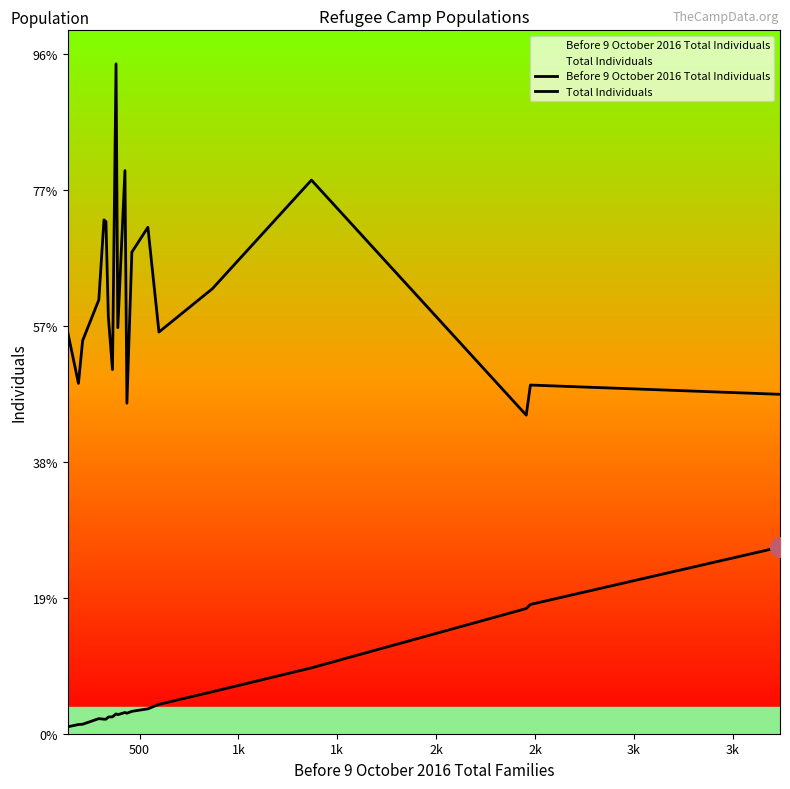

Which series has the largest Y range (max minus min)?

Total Individuals